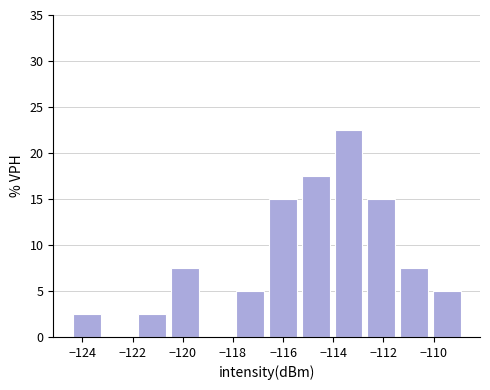

Reading left to right, list every bar in this chart as the range it spans on the x-axis followed by its height. Neither the bar edges nor the heights are printed on the chart, so give them approximately, as read against the axes.

-124.4 to -123.2: 2.5
-123.2 to -121.8: 0
-121.8 to -120.6: 2.5
-120.6 to -119.2: 7.5
-119.2 to -118.0: 0
-118.0 to -116.6: 5.0
-116.6 to -115.4: 15.0
-115.4 to -114.0: 17.5
-114.0 to -112.8: 22.5
-112.8 to -111.4: 15.0
-111.4 to -110.2: 7.5
-110.2 to -108.8: 5.0